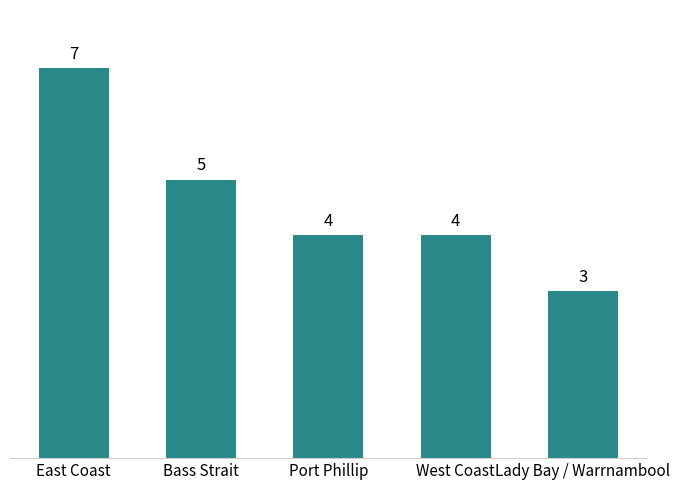

Which category has the lowest value across all series?

Lady Bay / Warrnambool